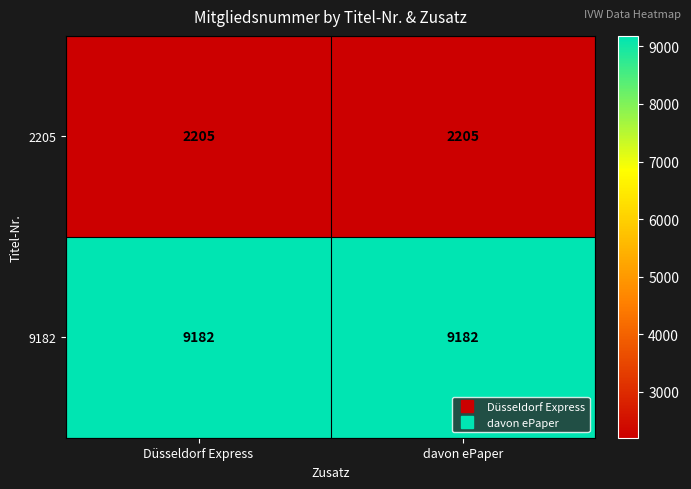

What is the difference between the highest and lowest values at Düsseldorf Express?

6977